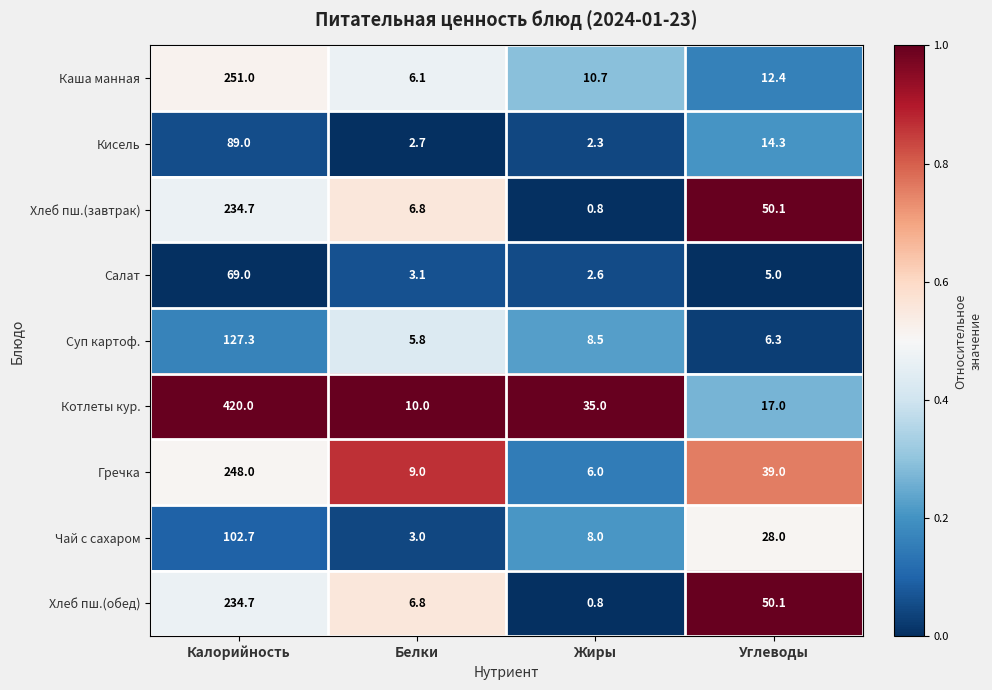

Which series has the largest total across all categories?

Котлеты кур.